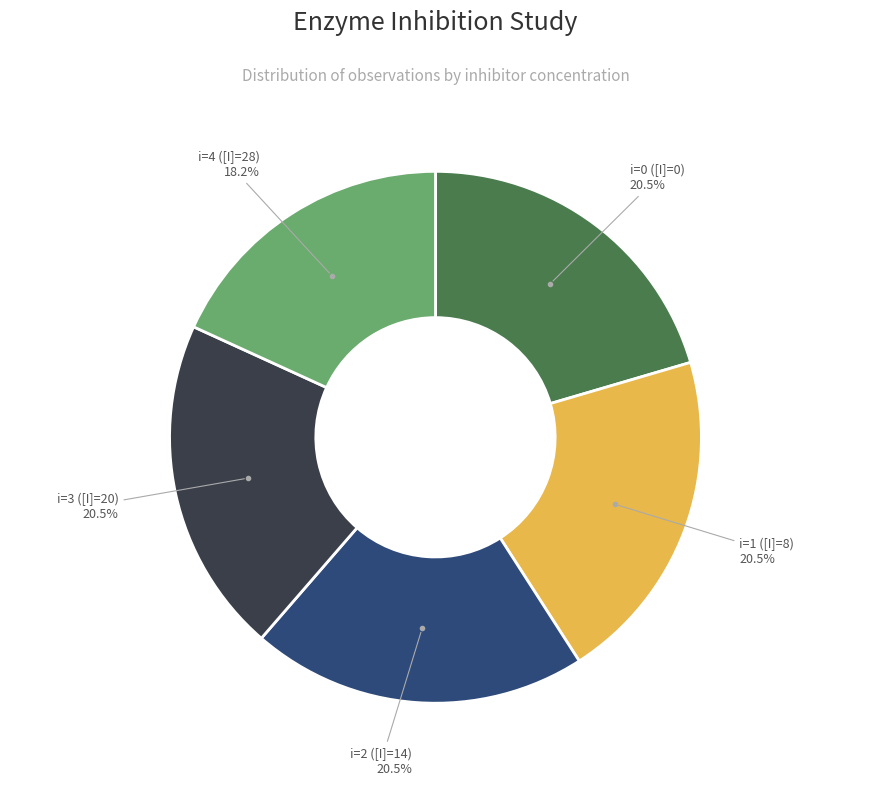

Is there any slice that represents more than half of the pie?

No